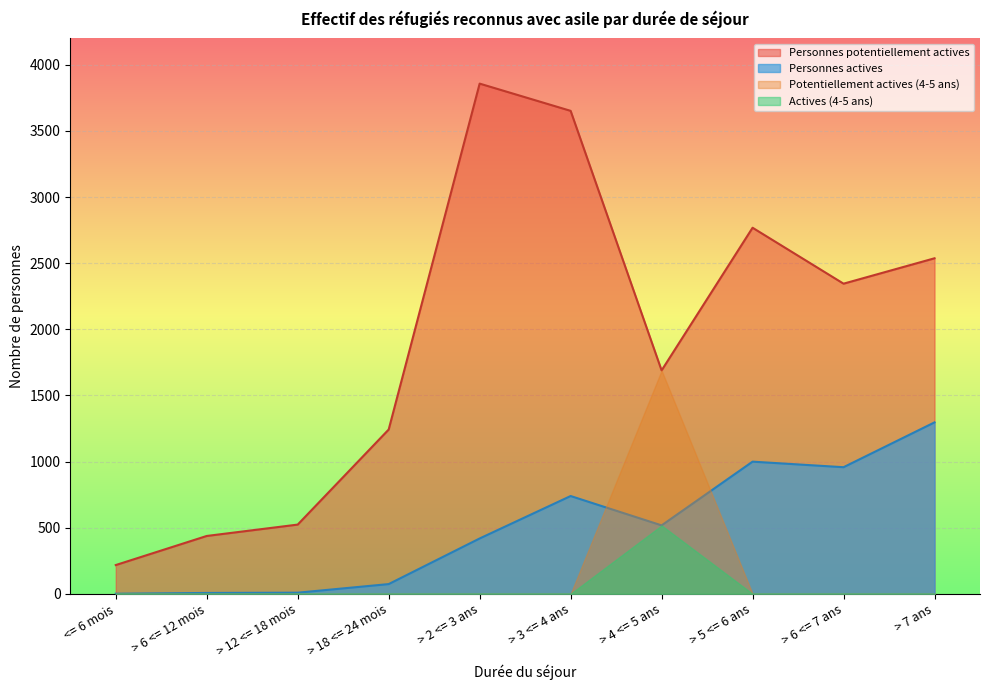

What is the total value across all series at > 3 <= 4 ans?

4391